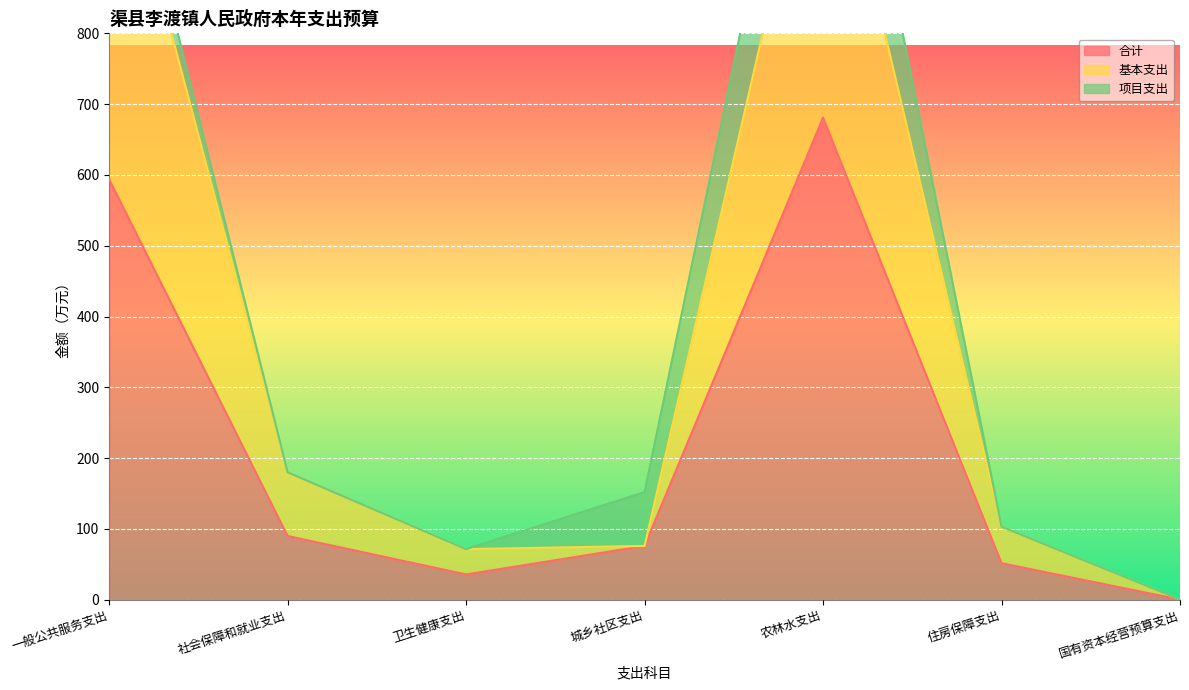

The 基本支出 series shows 76.0 at 城乡社区支出. True or false?

True